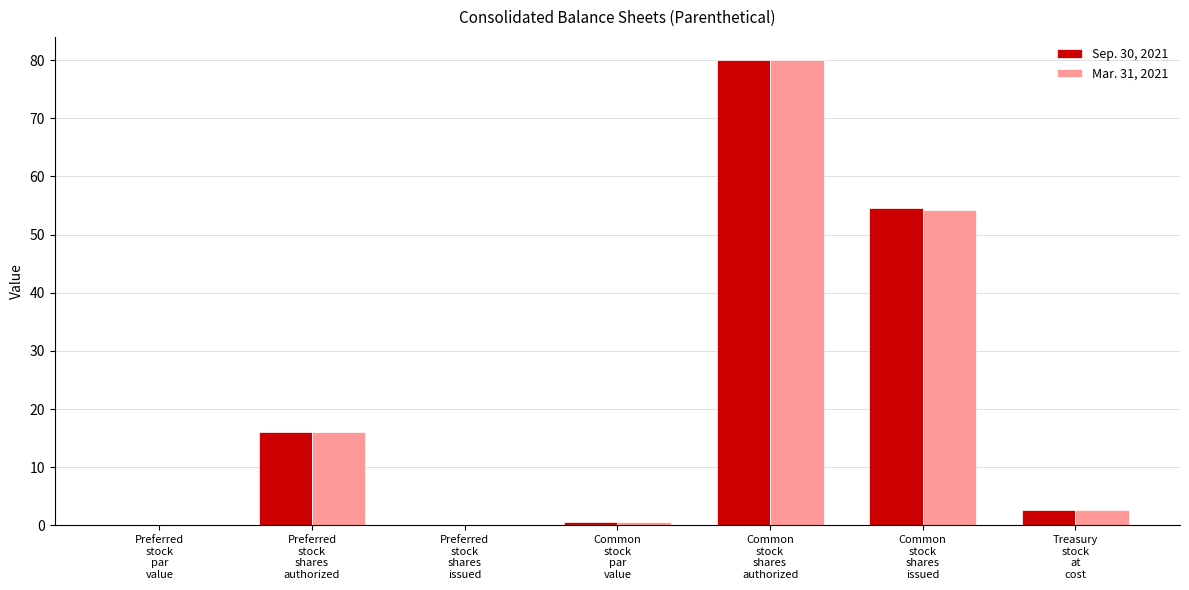

What is the highest value of the Sep. 30, 2021 series?

80.0